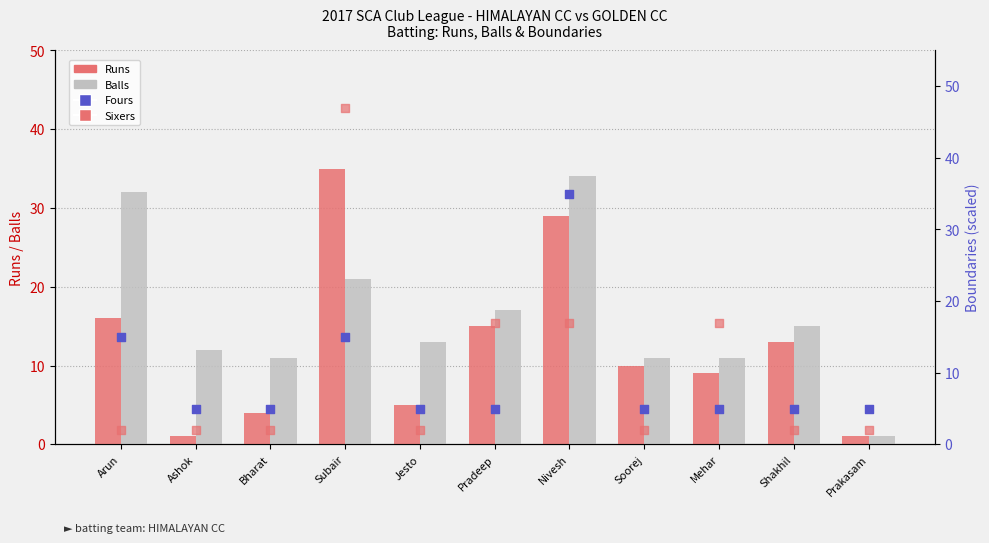

What is the total value across all series at Soorej?

28